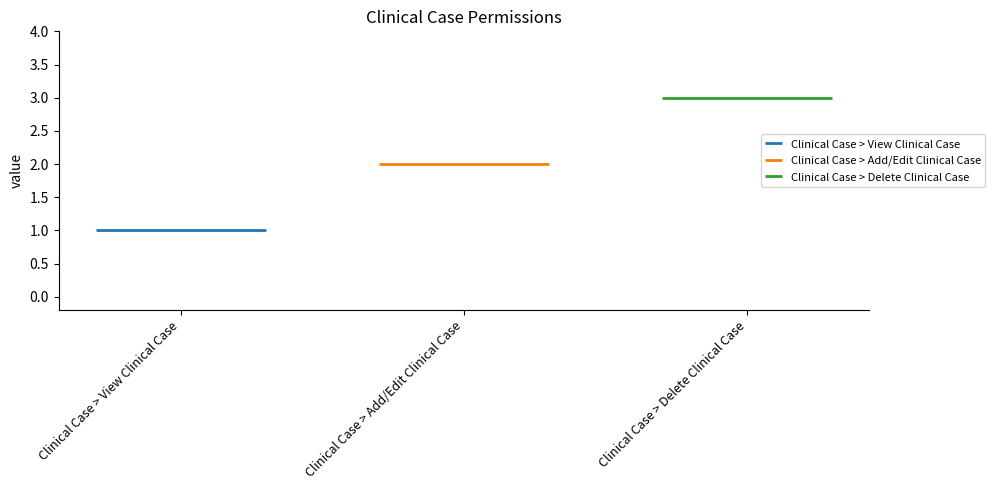

Count the number of categories in the chart.

3